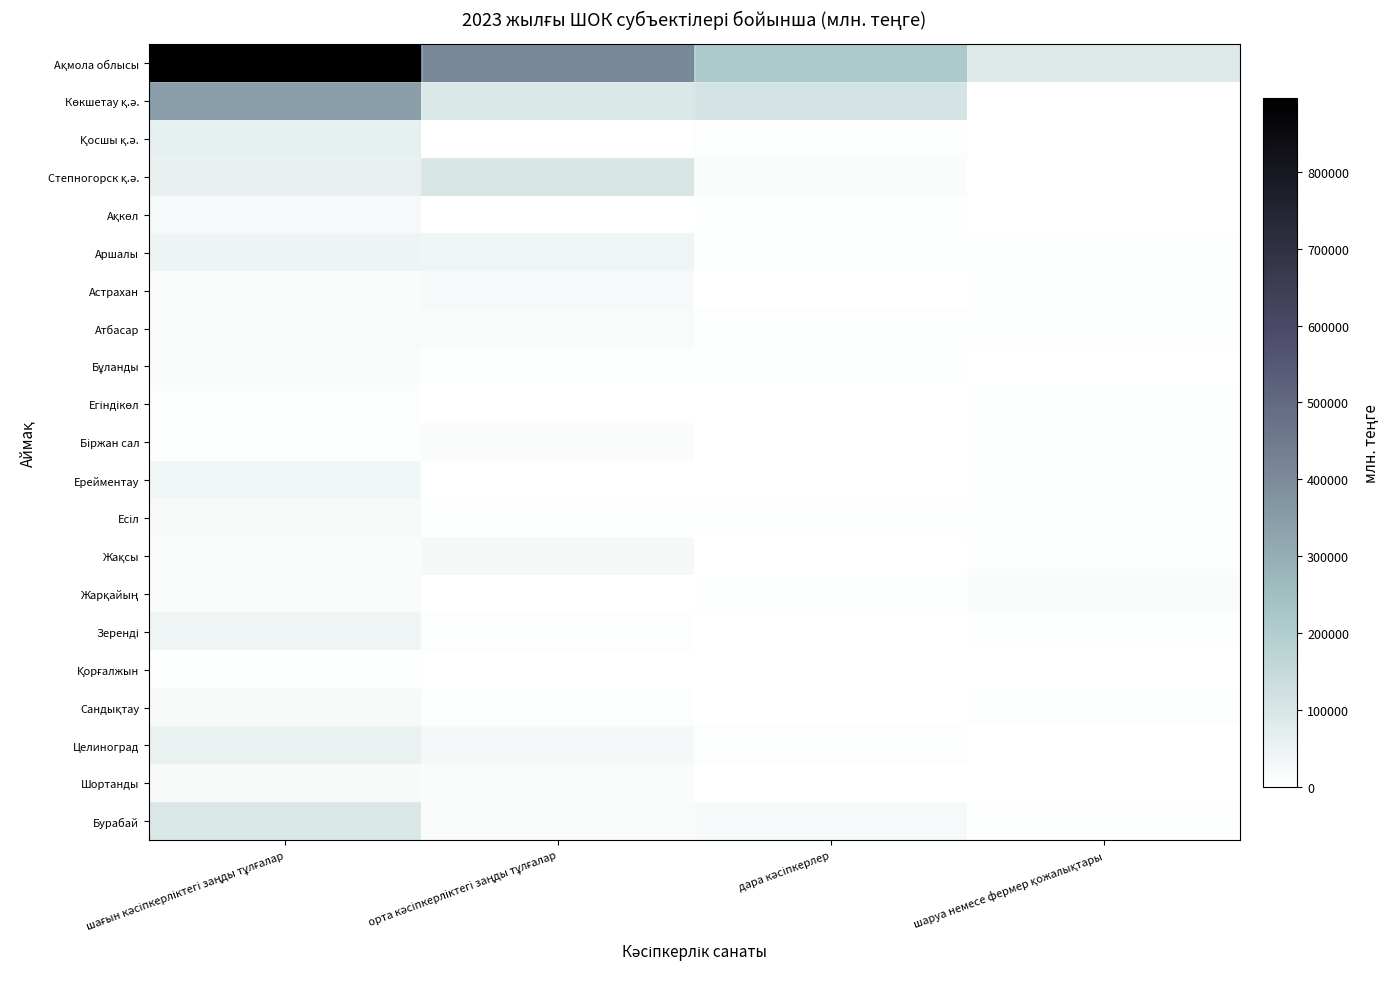

What is the difference between the highest and lowest values at орта кәсіпкерліктегі заңды тұлғалар?

404262